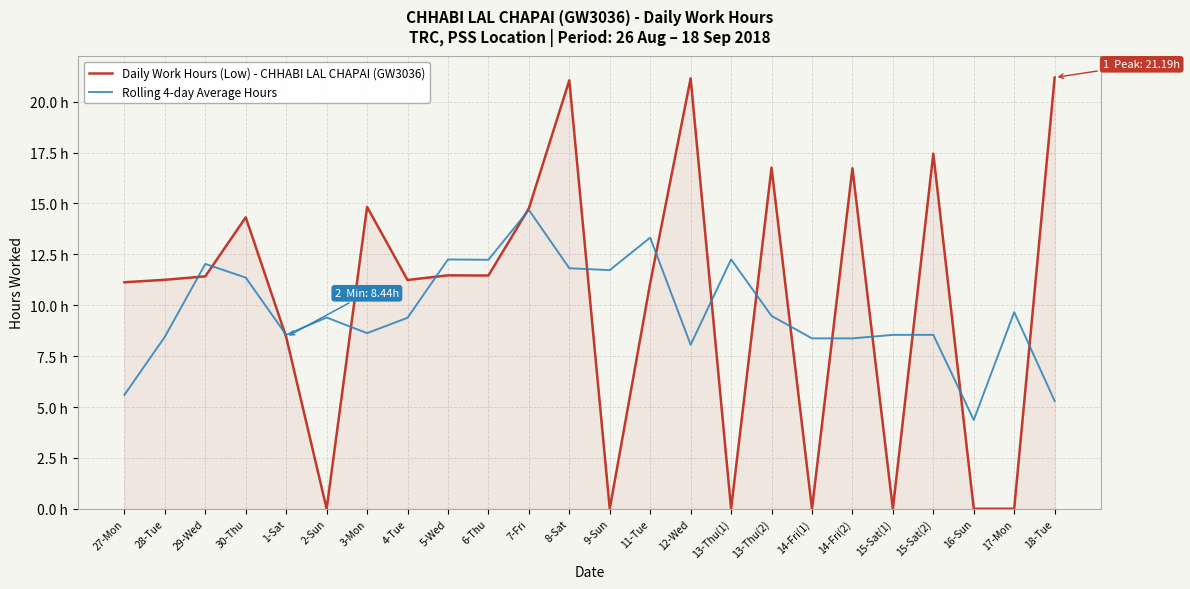

Read the Rolling 4-day Average Hours value at 28-Tue.

8.5